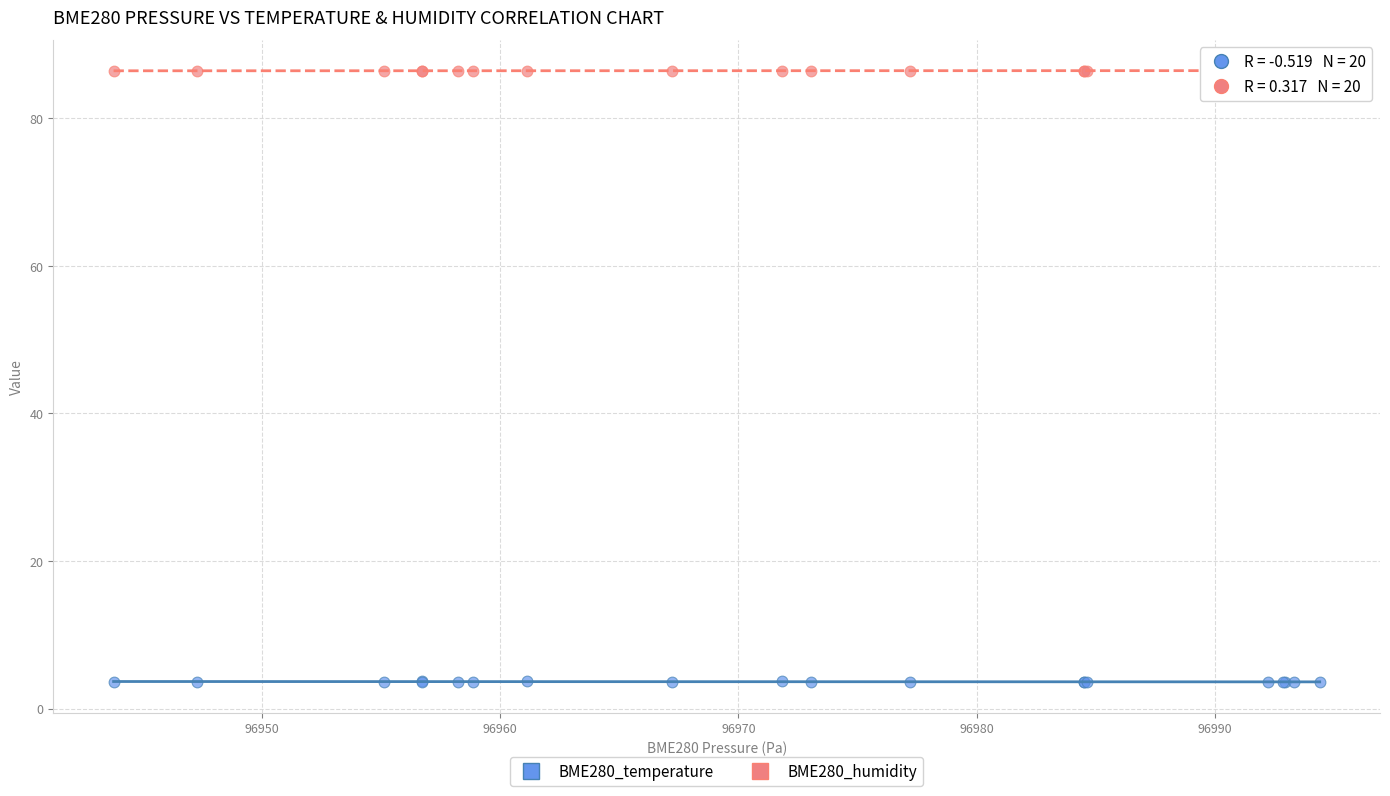

Which series contains the lowest Y value?

BME280_temperature